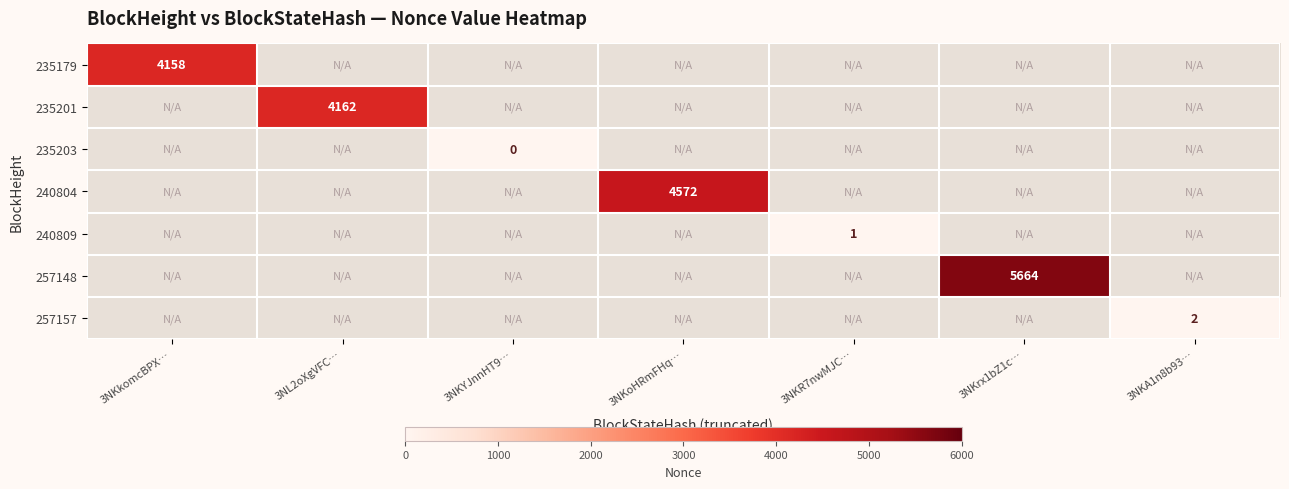

The 257148 series shows 5664 at 3NKrx1bZ1c…. True or false?

True